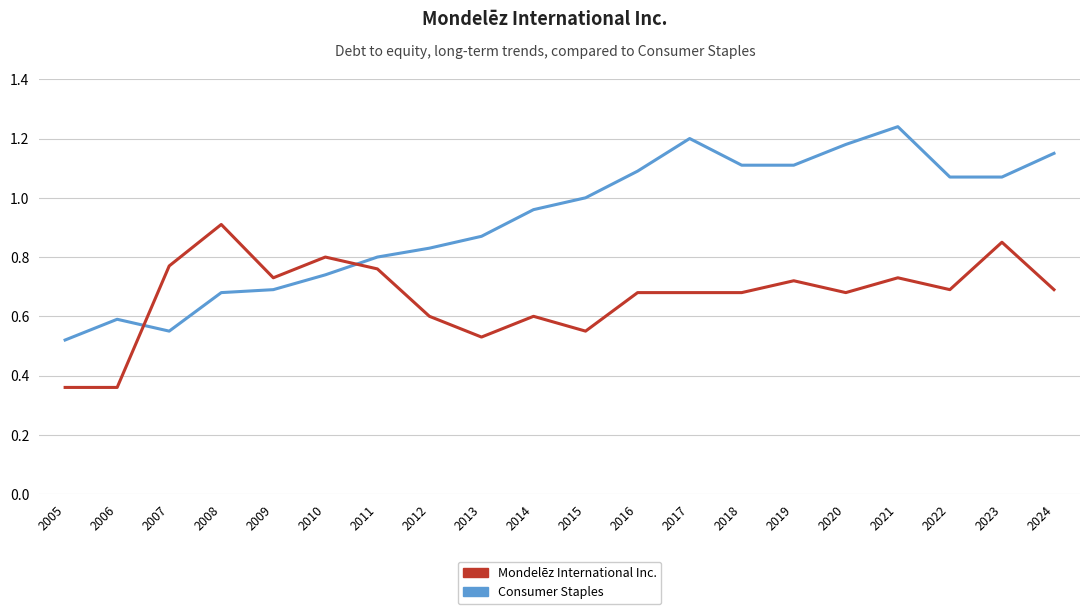

Which series has the largest range (max minus min)?

Consumer Staples